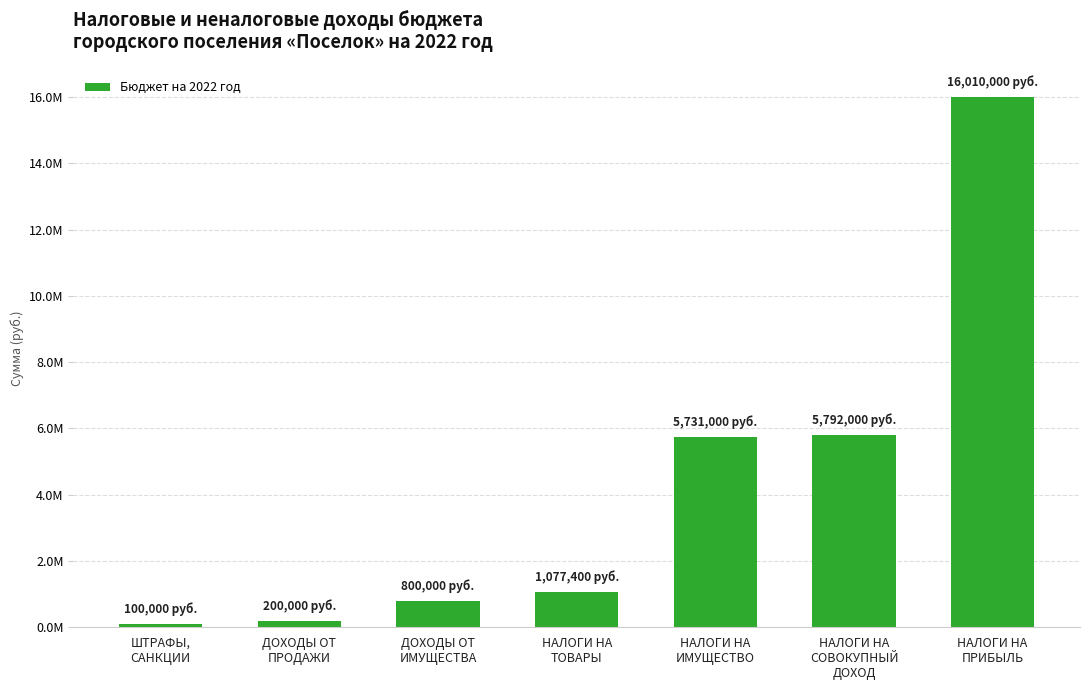

At which category does the chart reach its peak across all series?

НАЛОГИ НА
ПРИБЫЛЬ